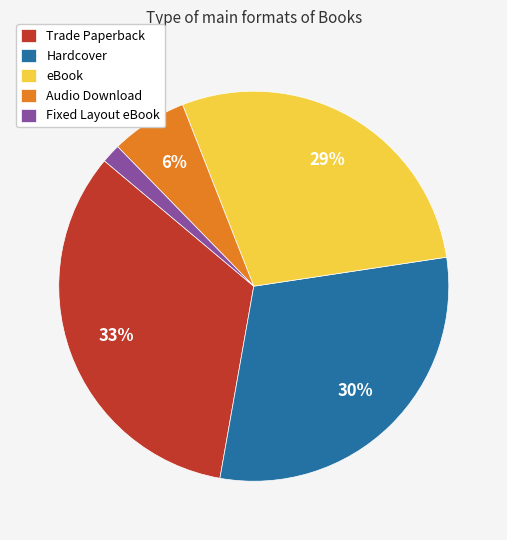

Between Trade Paperback and Fixed Layout eBook, which is larger?

Trade Paperback